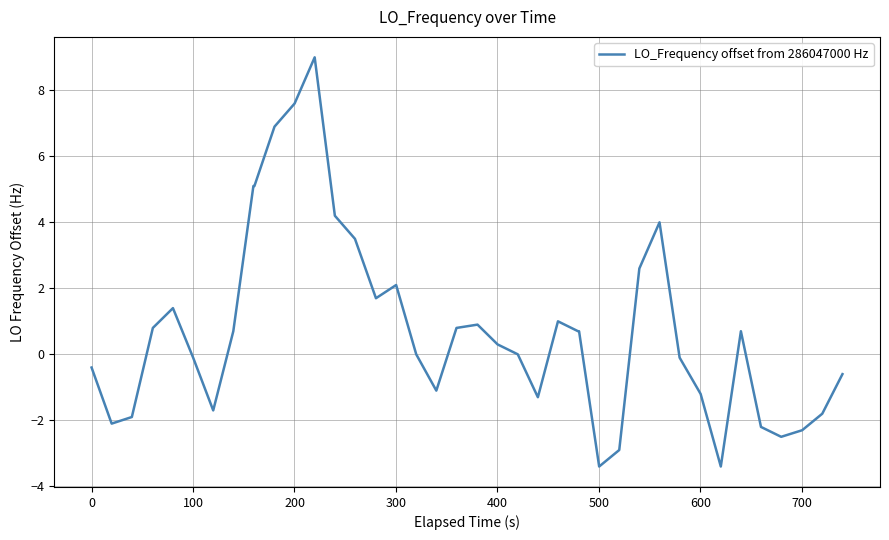

What is the smallest value displayed?

-3.4